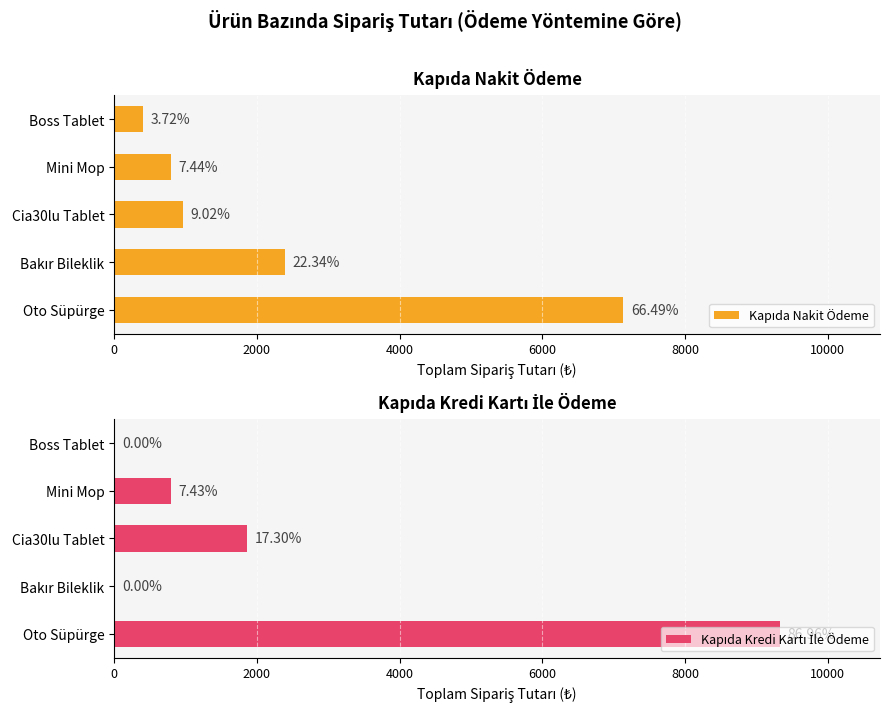

Reading left to right, transcribe all the data shown in this chart.

Kapıda Nakit Ödeme: 7136	2397	968	798	399
Kapıda Kredi Kartı İle Ödeme: 9332	0	1857	797	0